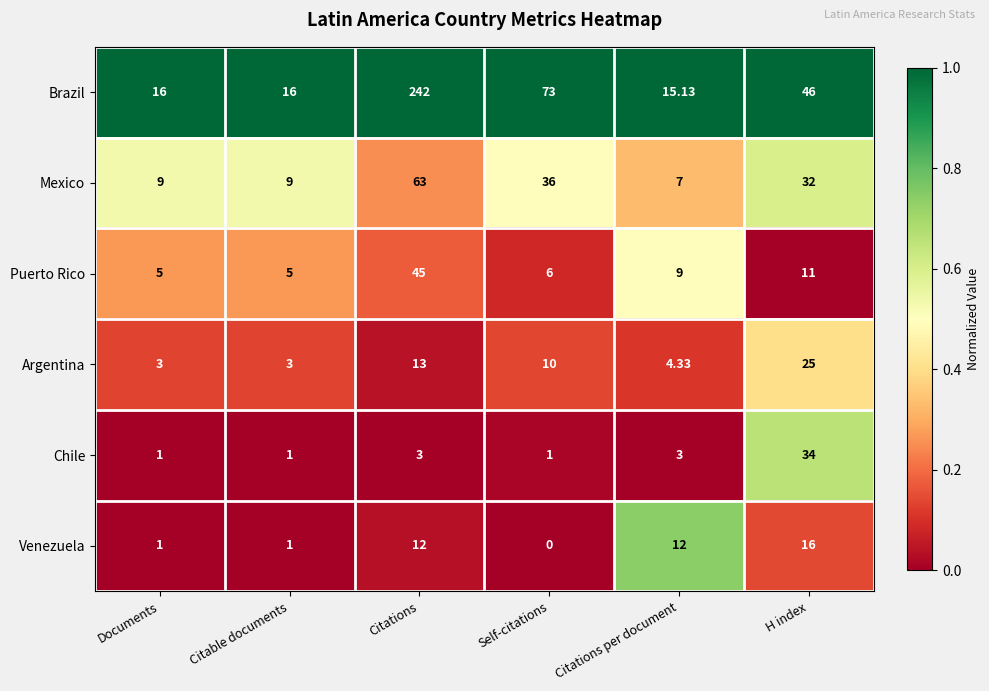

What is the total value across all series at Citations per document?

50.5